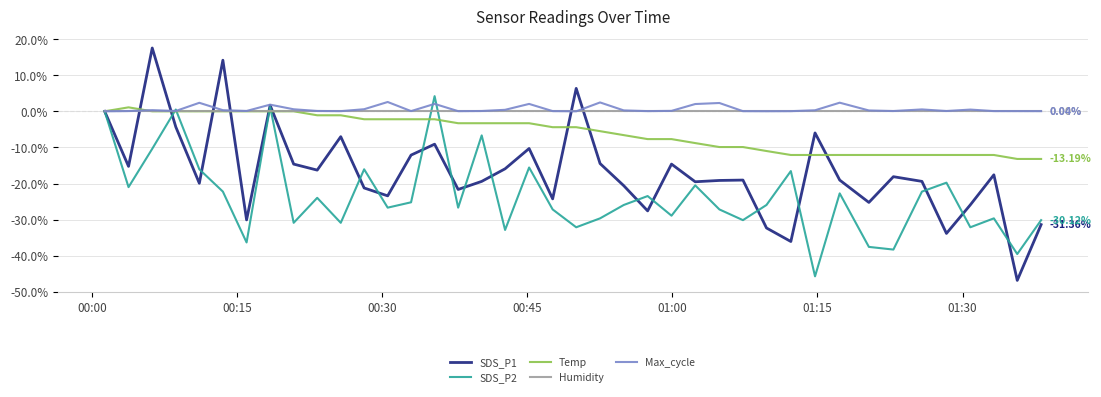

Which series has the widest spread of values?

SDS_P1